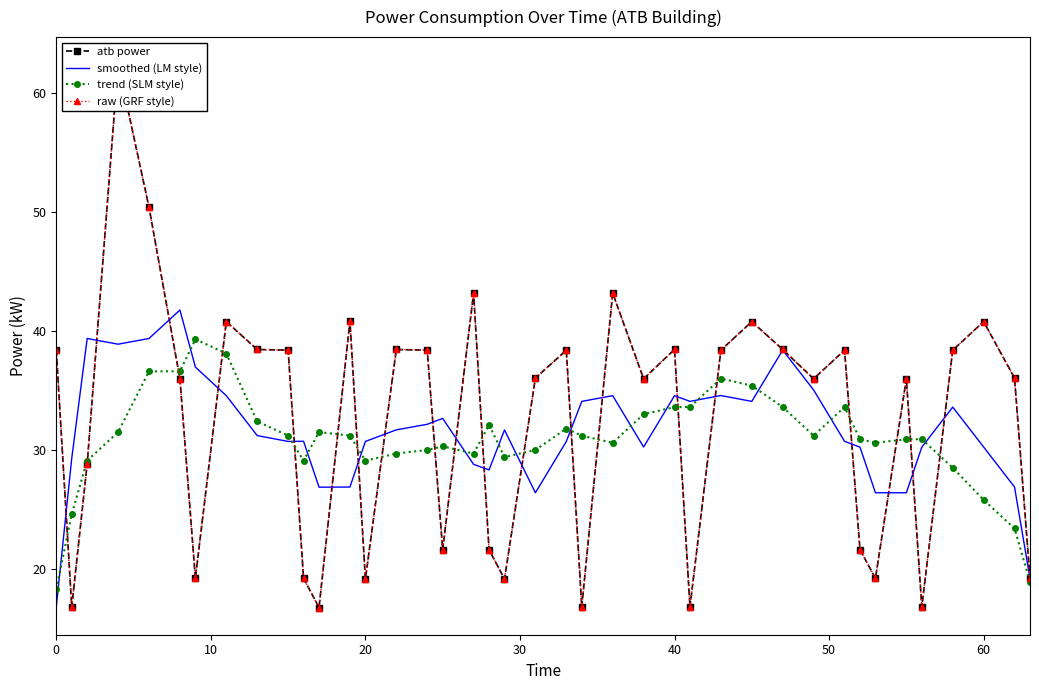

How many values in the atb power series are below 36?

19